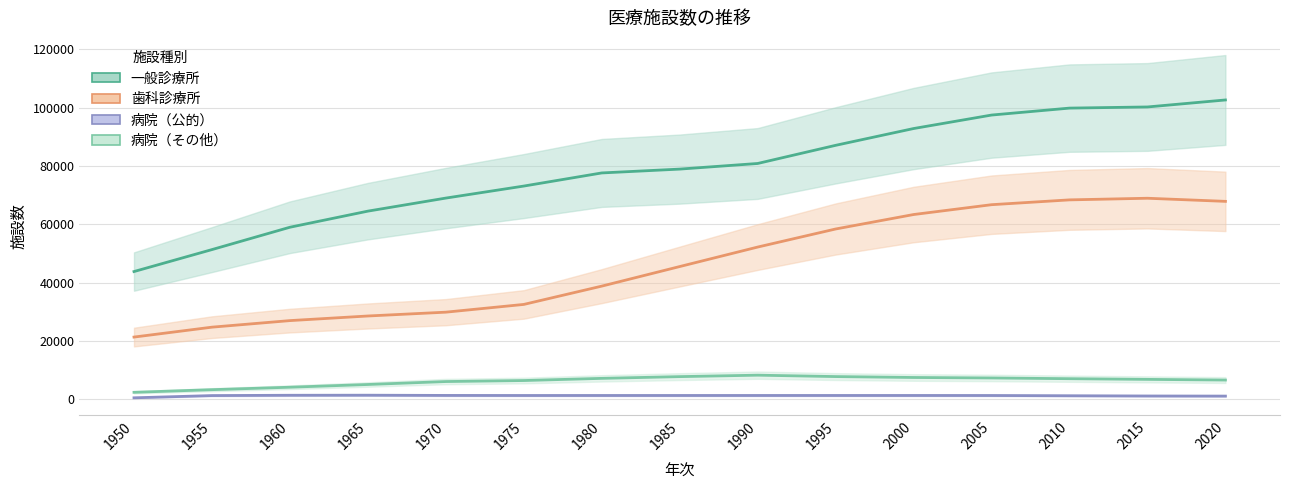

Reading left to right, what are all the values shown in this chart?

一般診療所: 1950=43827	1955=51349	1960=59008	1965=64524	1970=68997	1975=73114	1980=77611	1985=78927	1990=80852	1995=87069	2000=92824	2005=97442	2010=99824	2015=100215	2020=102612
歯科診療所: 1950=21380	1955=24773	1960=27020	1965=28602	1970=29911	1975=32565	1980=38834	1985=45540	1990=52216	1995=58407	2000=63361	2005=66732	2010=68384	2015=68940	2020=67874
病院_公的: 1950=572	1955=1337	1960=1442	1965=1466	1970=1388	1975=1366	1980=1369	1985=1369	1990=1371	1995=1372	2000=1373	2005=1362	2010=1278	2015=1196	2020=1160
病院_その他: 1950=2453	1955=3357	1960=4200	1965=5133	1970=6142	1975=6489	1980=7233	1985=7828	1990=8326	1995=7846	2000=7534	2005=7370	2010=7118	2015=6886	2020=6656